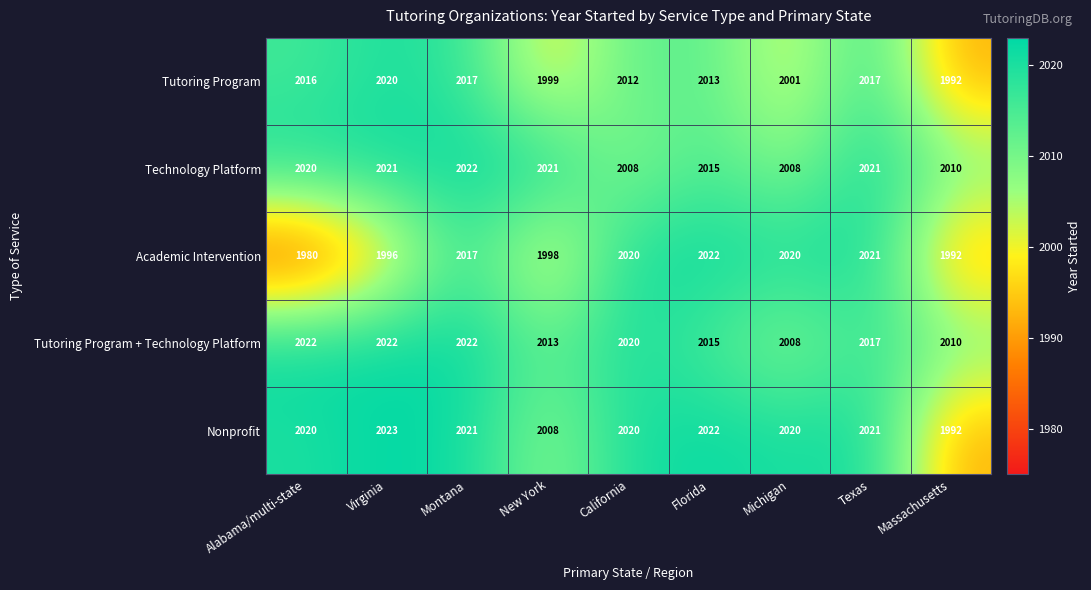

What is the minimum value for Tutoring Program?

1992